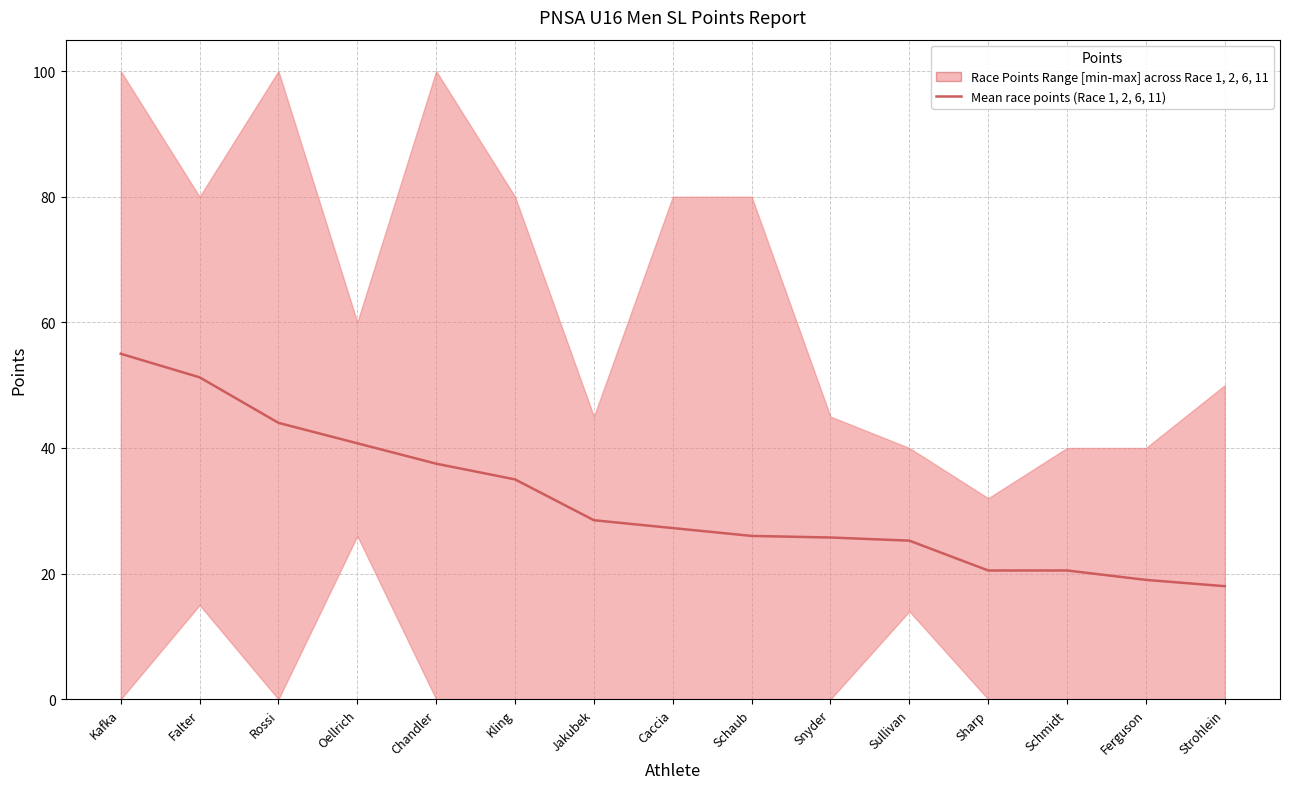

Which category has the highest value across all series?

Kafka